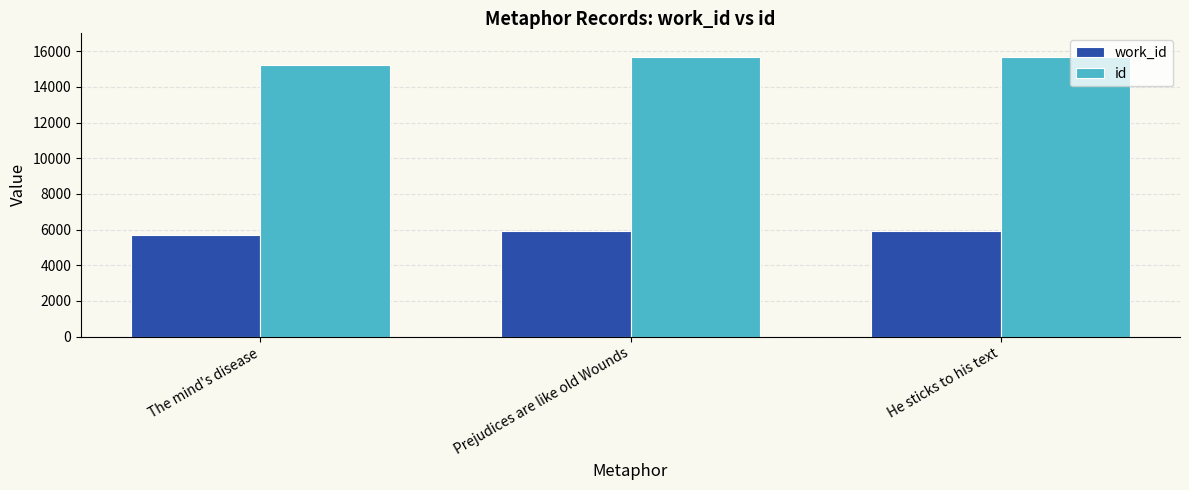

The value of id at The mind's disease is 15205. True or false?

True